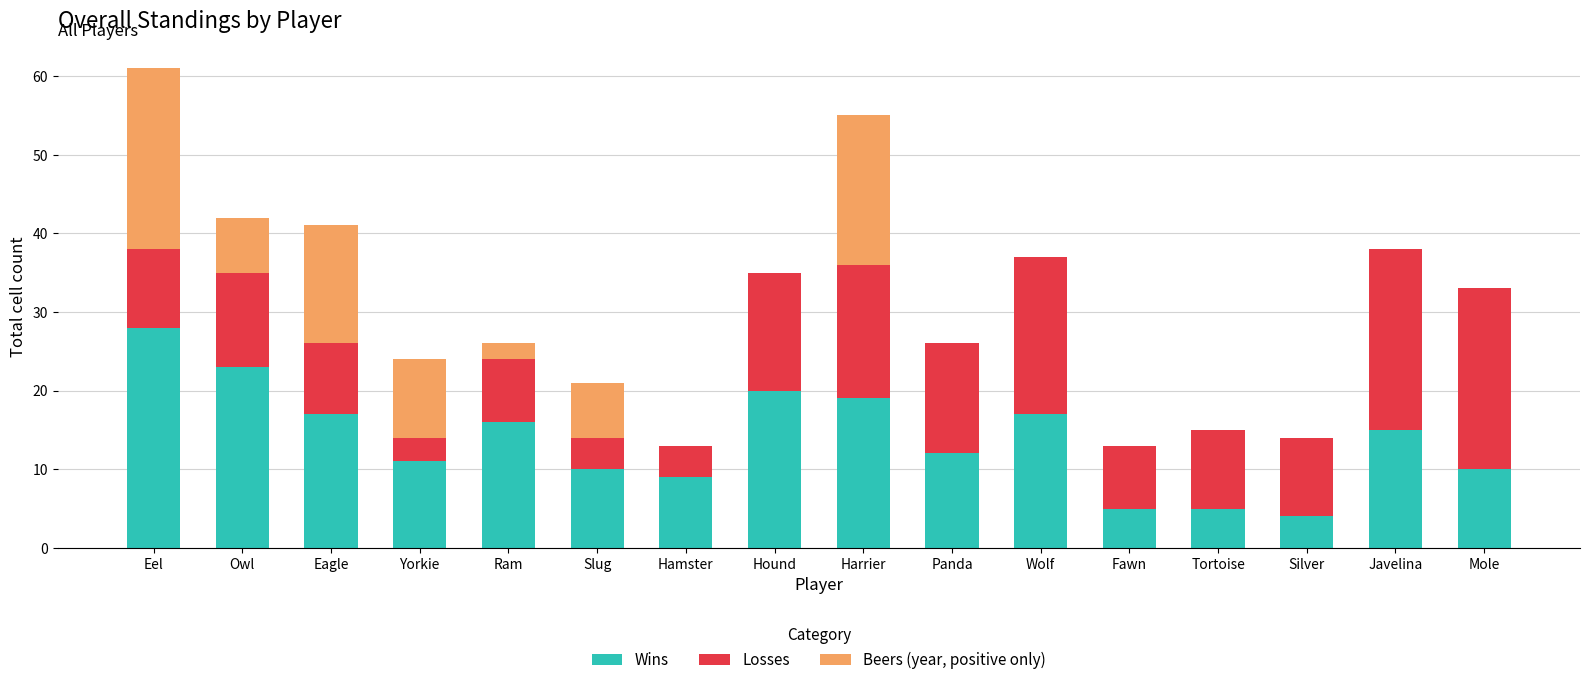

Are the bars horizontal?

No